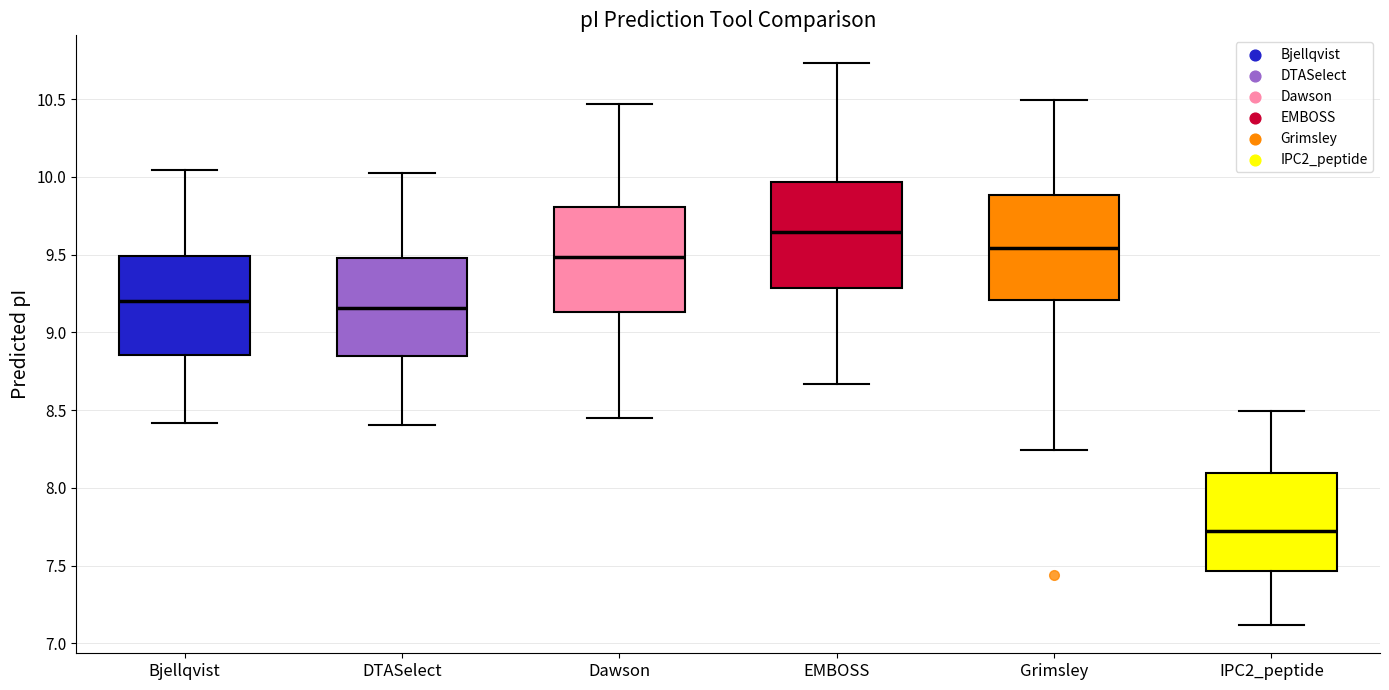

Which box's median line is the highest?

EMBOSS